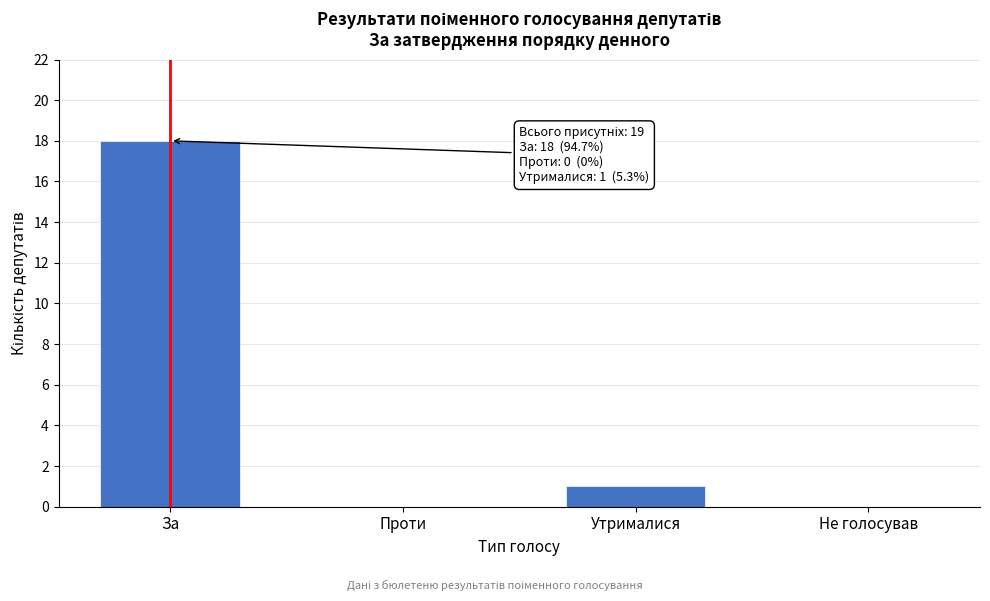

Reading left to right, transcribe all the data shown in this chart.

За=18	Проти=0	Утрималися=1	Не голосував=0